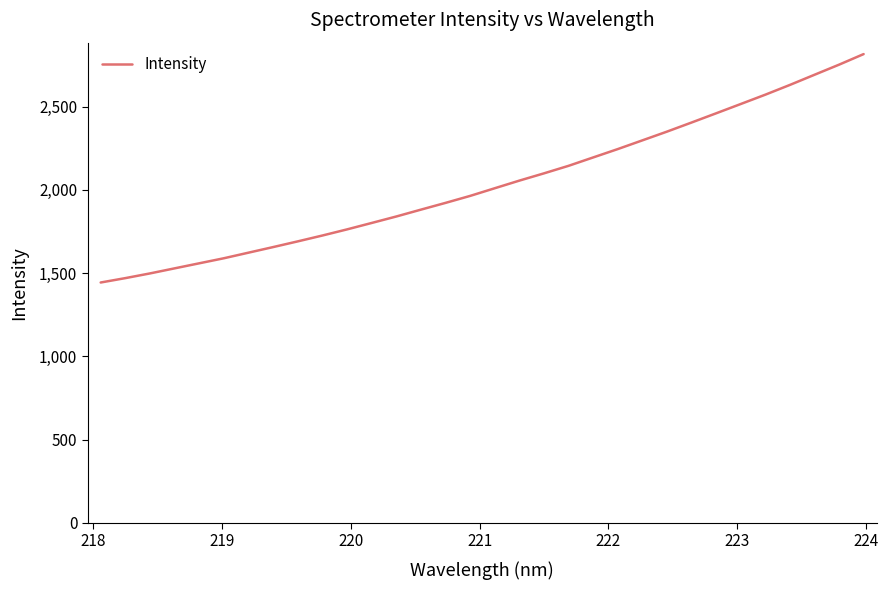

What is the smallest value displayed?

1443.2